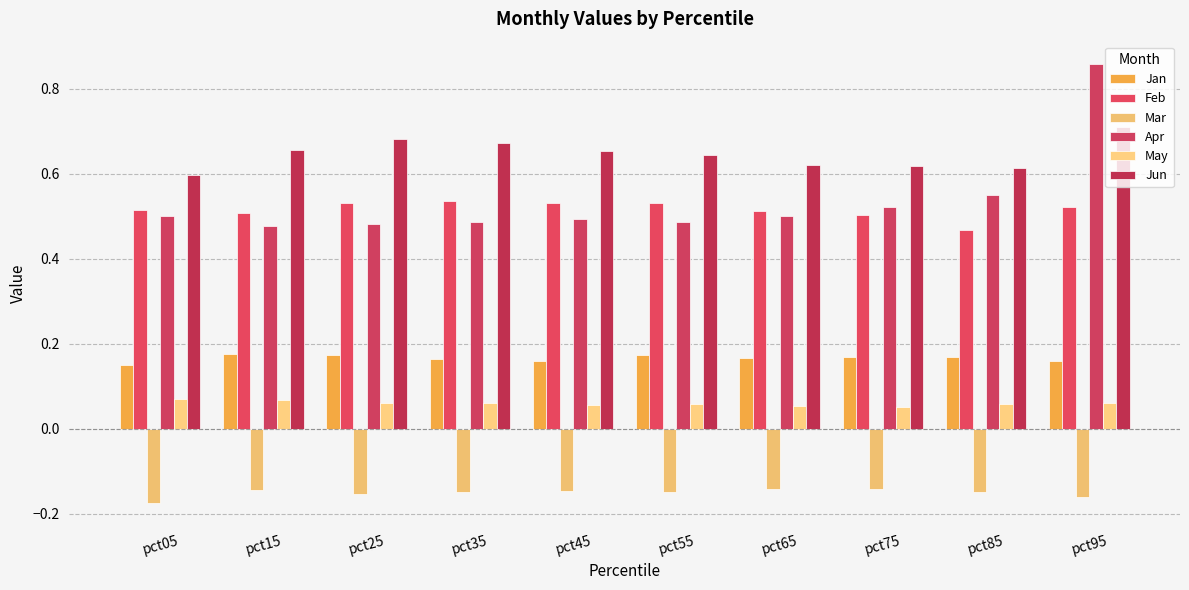

How many groups of bars are there?

10